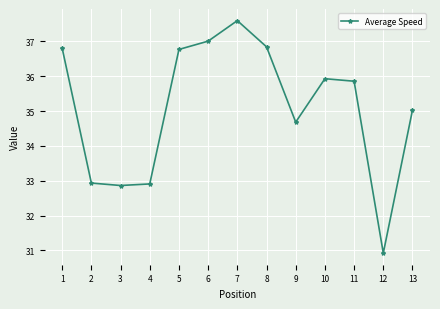

Count the number of categories in the chart.

13